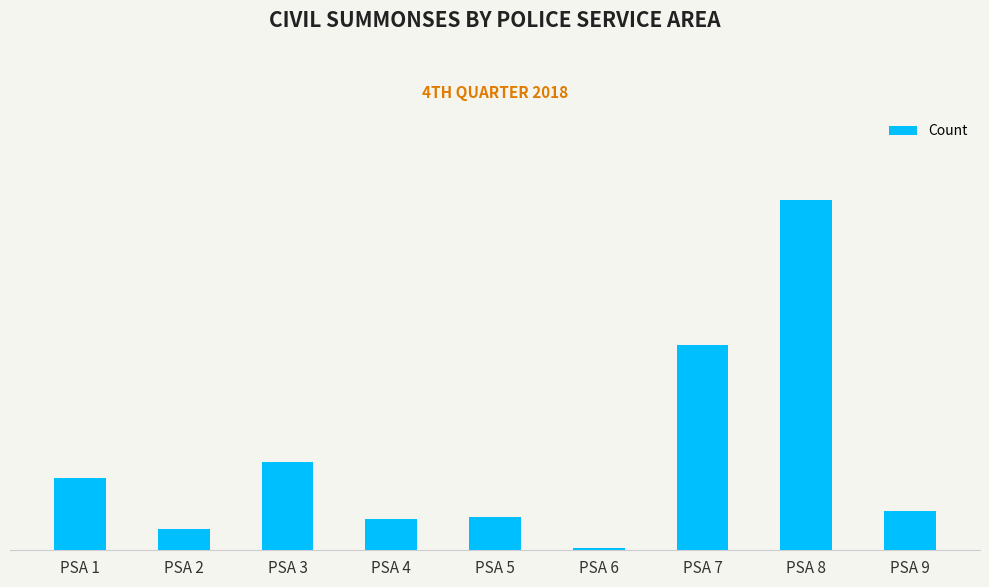

Are the bars horizontal?

No